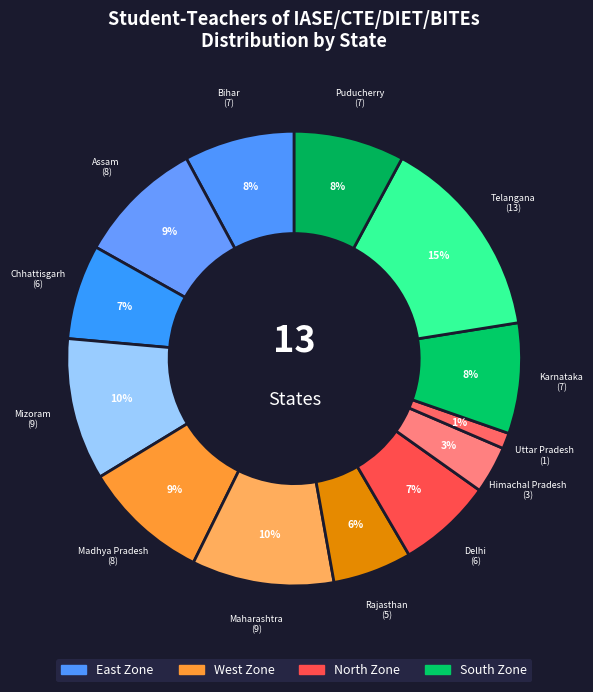

How many segments does this pie chart have?

13